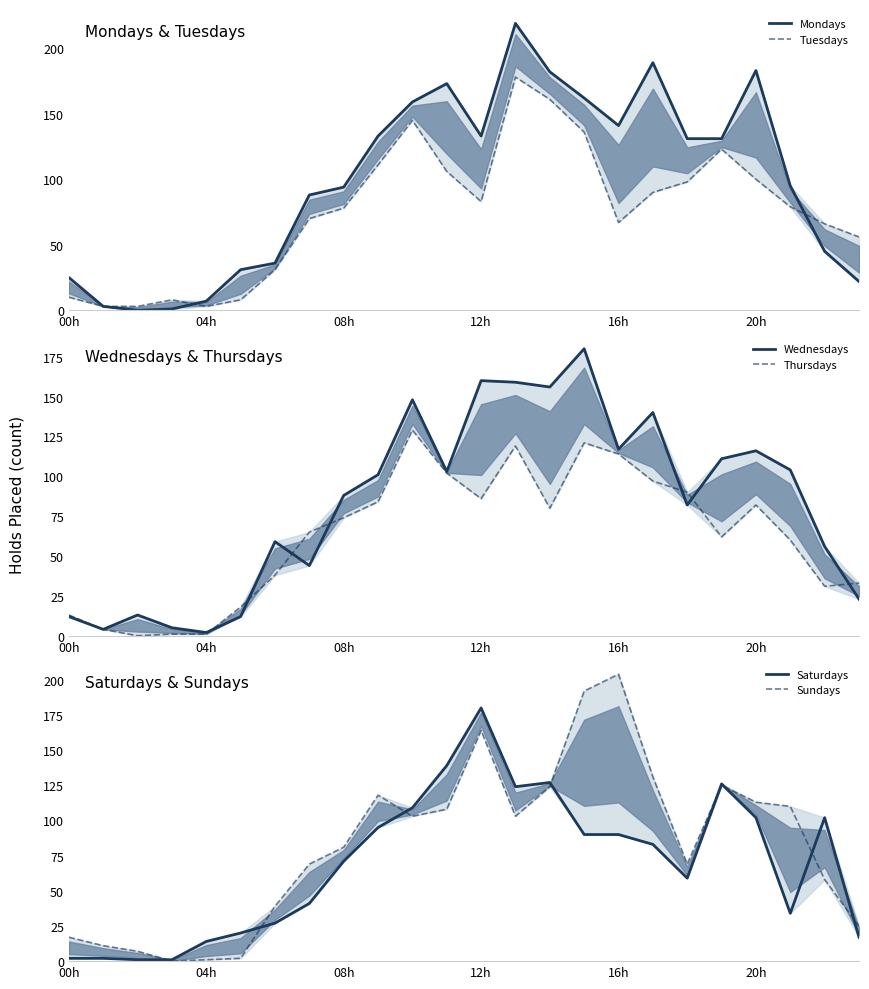

Reading left to right, transcribe all the data shown in this chart.

Mondays: 25	3	0	1	7	31	36	88	94	133	159	173	133	219	182	162	141	189	131	131	183	95	45	22
Tuesdays: 10	3	3	8	3	8	31	70	78	111	145	106	83	178	161	136	67	90	98	123	100	79	66	56
Wednesdays: 12	4	13	5	2	12	59	44	88	101	148	103	160	159	156	180	117	140	82	111	116	104	56	23
Thursdays: 13	4	0	1	1	18	38	65	74	84	129	102	86	119	80	121	114	97	90	62	82	60	31	33
Saturdays: 2	2	1	1	14	20	27	41	71	95	109	139	180	124	127	90	90	83	59	126	102	34	102	17
Sundays: 17	11	7	0	1	2	39	69	81	118	103	108	164	103	124	192	204	131	69	125	113	110	58	25